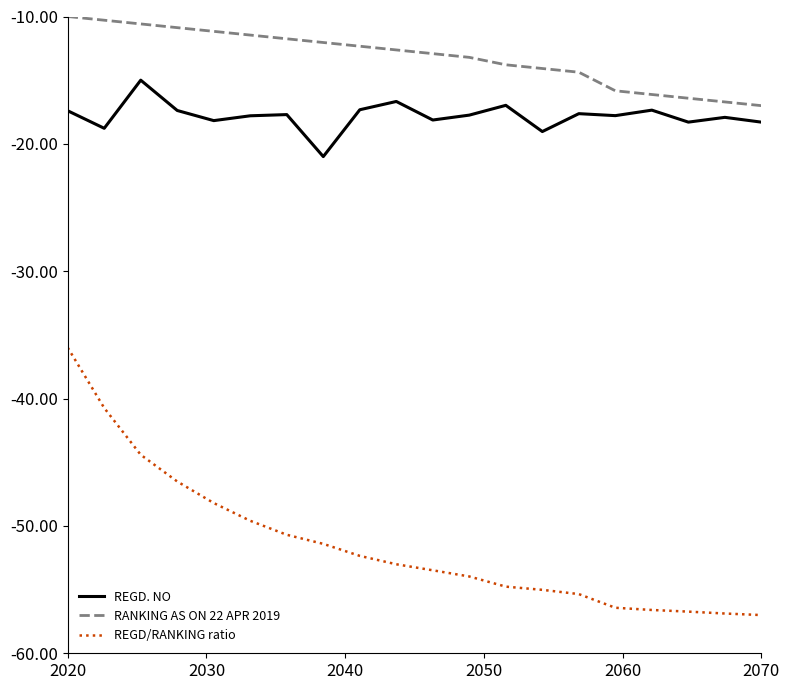

In REGD. NO, how many points are lower than both neighbors (excluding endpoints)?

7